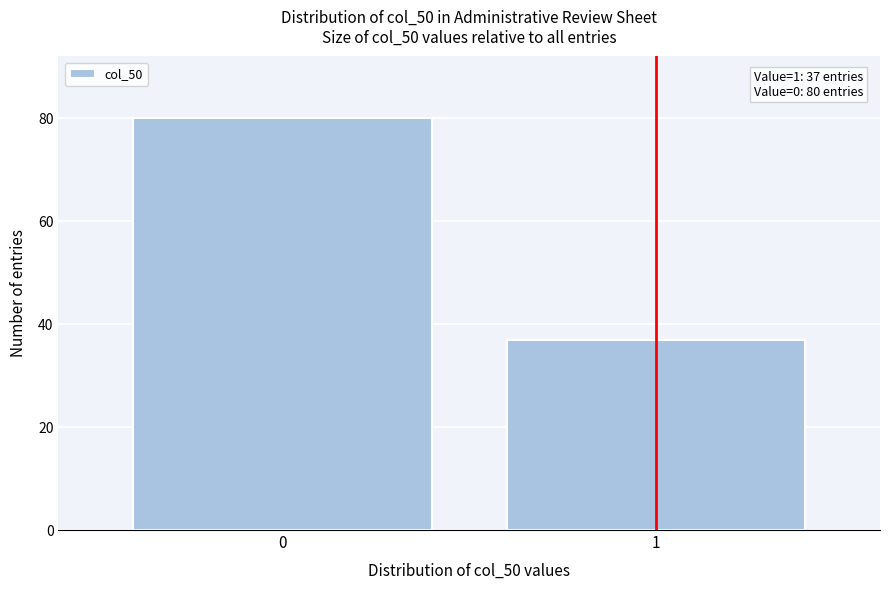

Reading right to left, what are all the values shown in this chart?

1=37	0=80